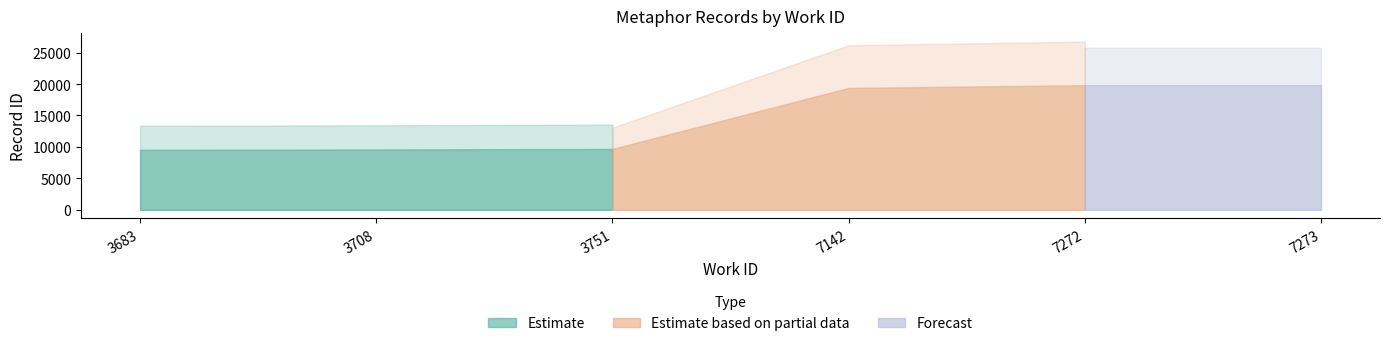

What is the average value?

14642